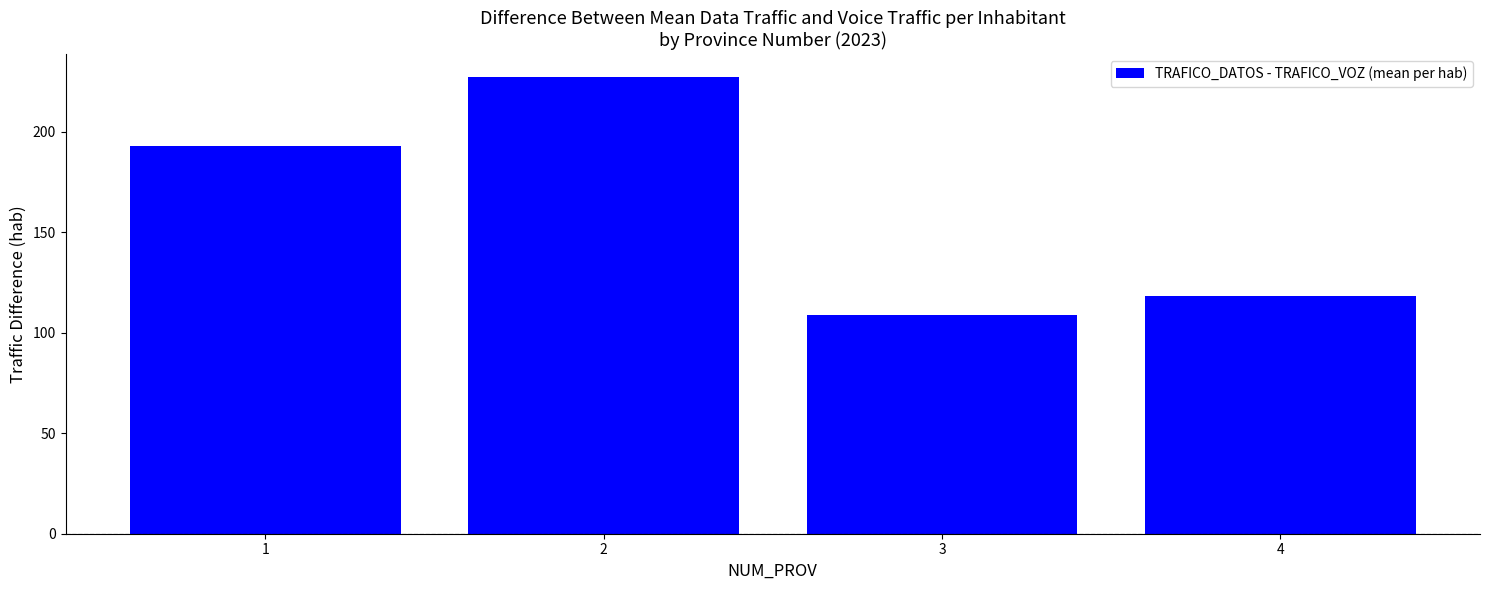

True or false: the data shows 192.7 at 1.

True